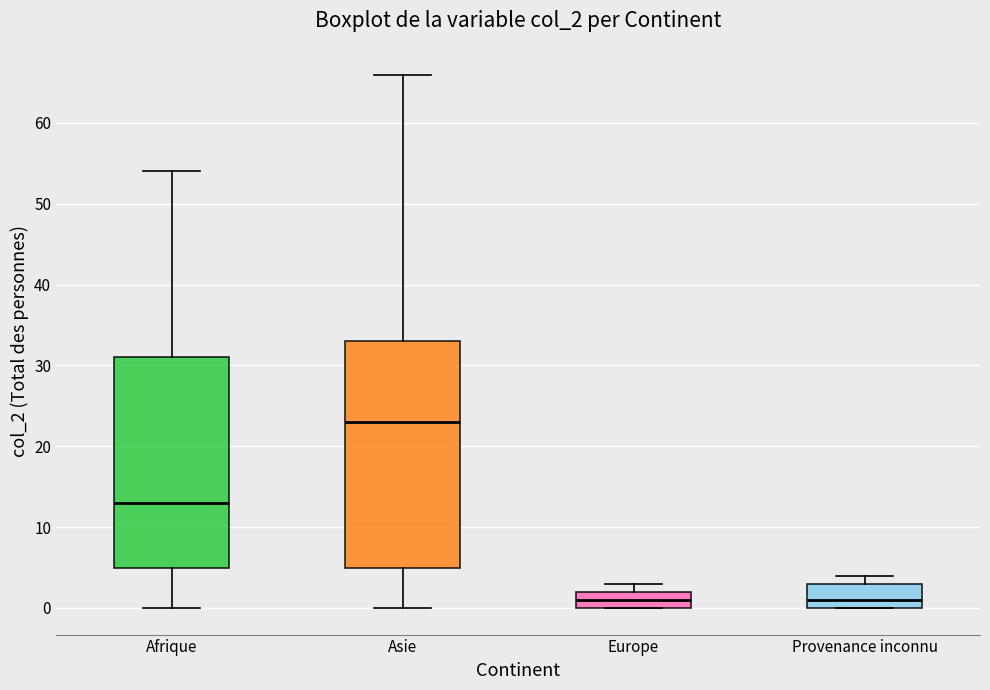

Reading left to right, read every box against the y-axis: the position of its median line, the range the box covers, and the ends of its whiskers. The values are not printed on the chart, so give them approximately, as read against the axis.

Afrique: median 13, box 5 to 31, whiskers 0 to 54
Asie: median 23, box 5 to 33, whiskers 0 to 66
Europe: median 1, box 0 to 2, whiskers 0 to 3
Provenance inconnu: median 1, box 0 to 3, whiskers 0 to 4